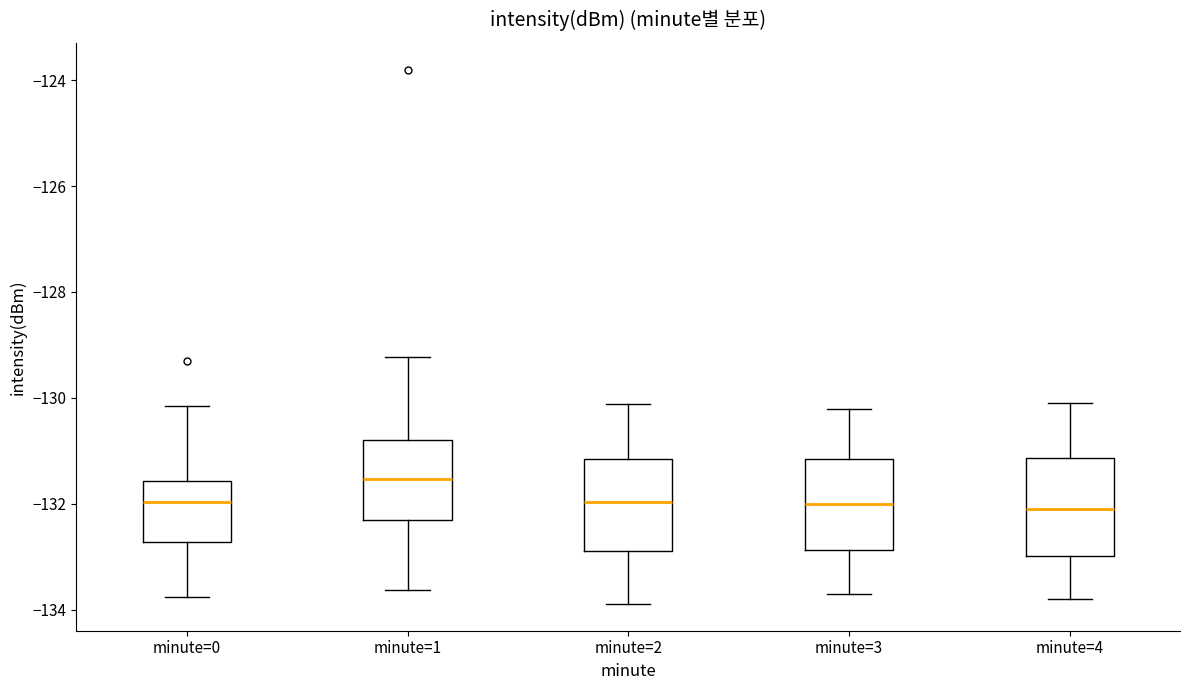

Reading left to right, transcribe this box plot: for each box, give where its median line is, the range the box spans, and where its two whiskers end, as read against the y-axis. The values are not printed on the chart, so give them approximately, as read against the axis.

minute=0: median -132.0, box -132.8 to -131.6, whiskers -133.8 to -130.2
minute=1: median -131.6, box -132.4 to -130.8, whiskers -133.6 to -129.2
minute=2: median -132.0, box -132.8 to -131.2, whiskers -133.8 to -130.2
minute=3: median -132.0, box -132.8 to -131.2, whiskers -133.6 to -130.2
minute=4: median -132.0, box -133.0 to -131.2, whiskers -133.8 to -130.0